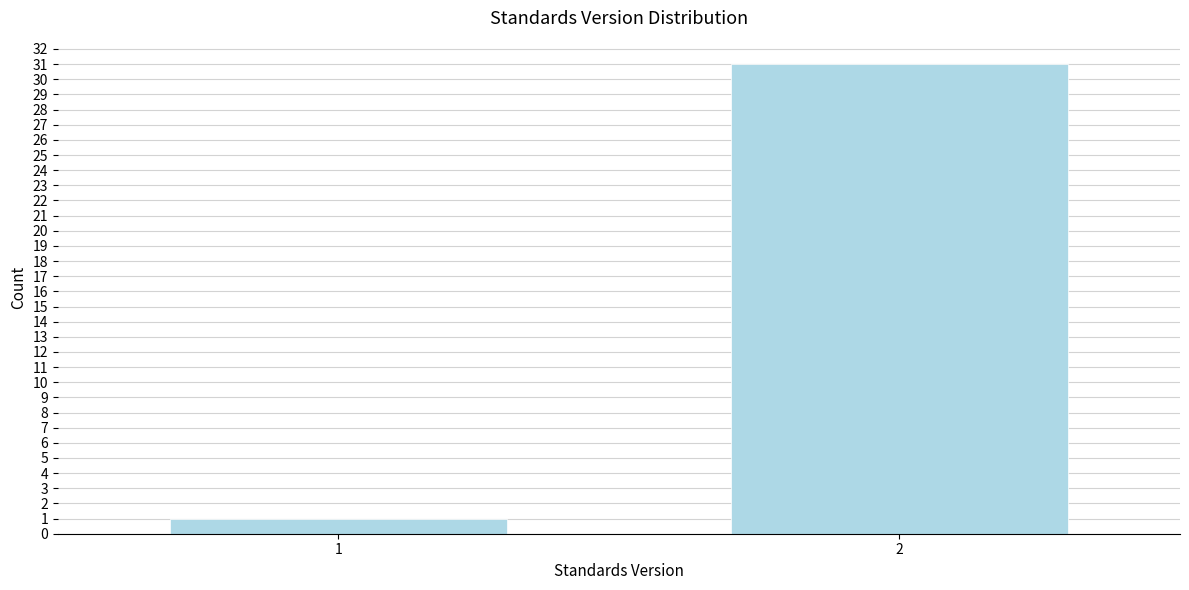

Reading left to right, transcribe all the data shown in this chart.

1=1	2=31